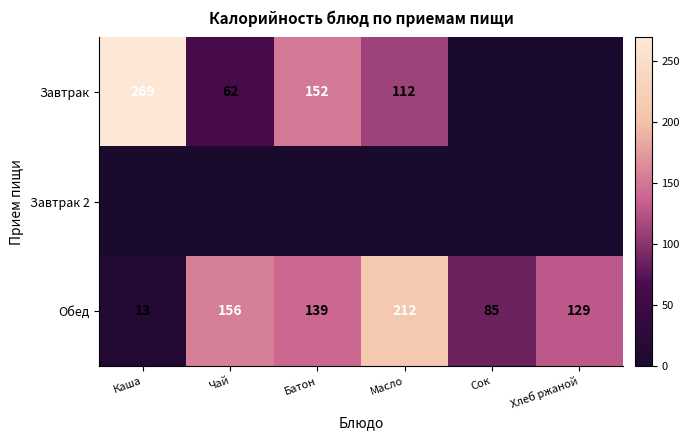

What is the greatest value displayed?

269